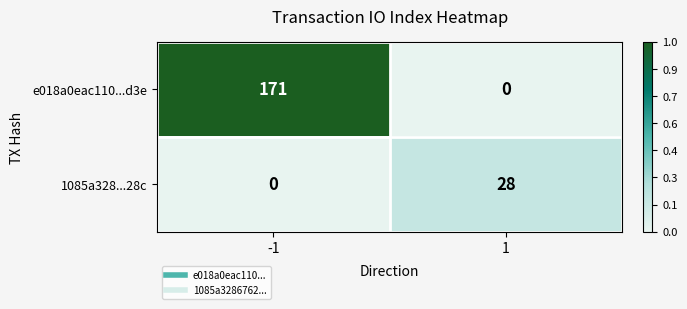

Rank the series at 1 from highest to lowest value.

1085a328...28c, e018a0eac110...d3e